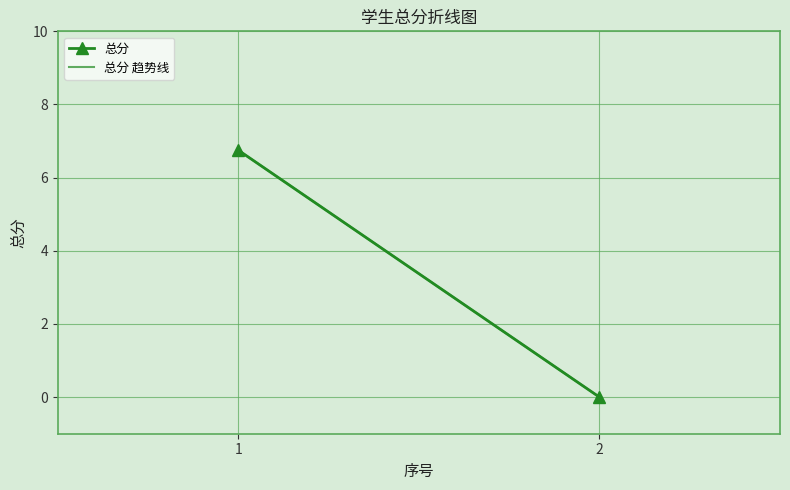

Reading right to left, list all the values displayed in this chart.

总分: 0.0	6.8
总分 趋势线: -0.0	6.7